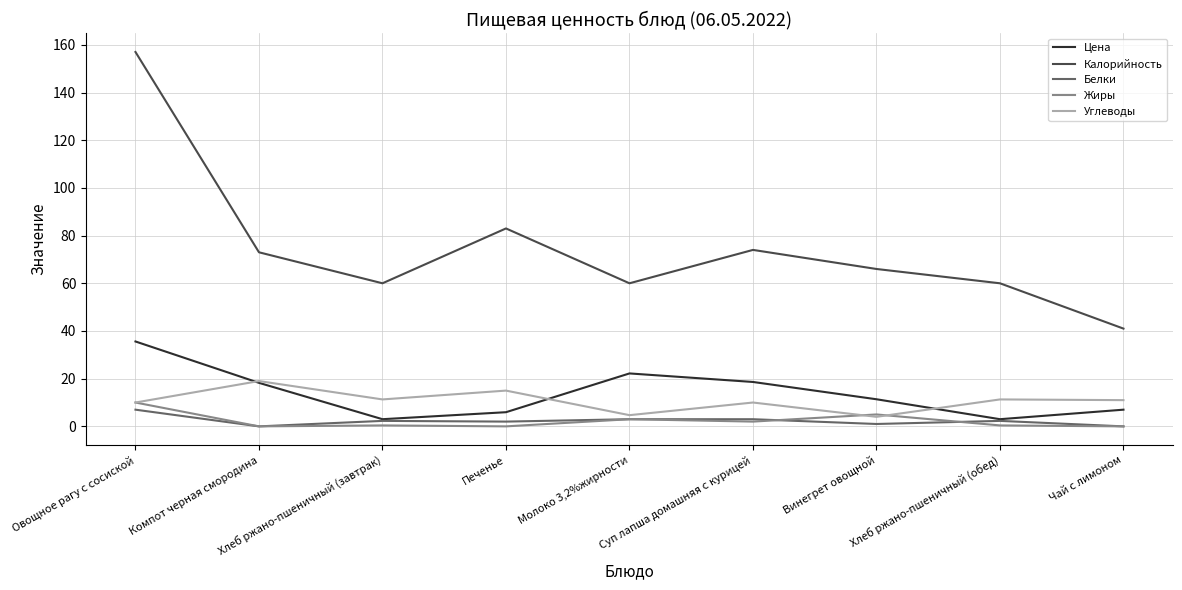

Which series has the largest total across all categories?

Калорийность